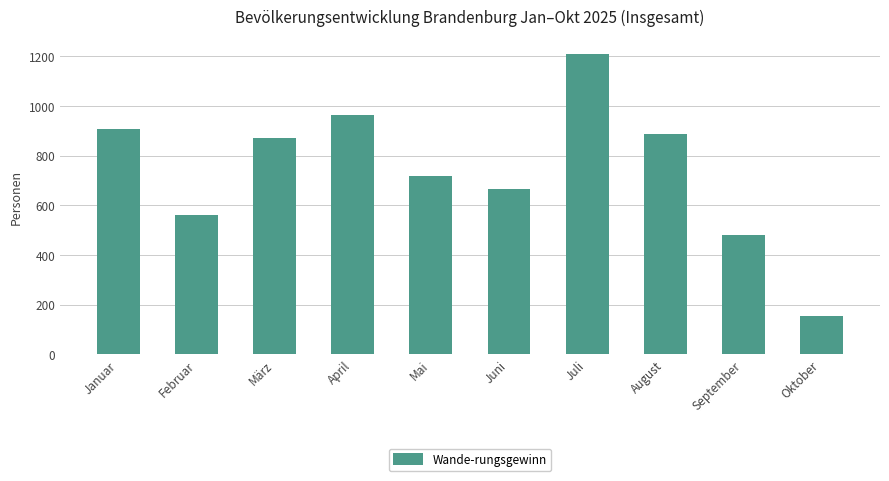

The value at August is 886. True or false?

True